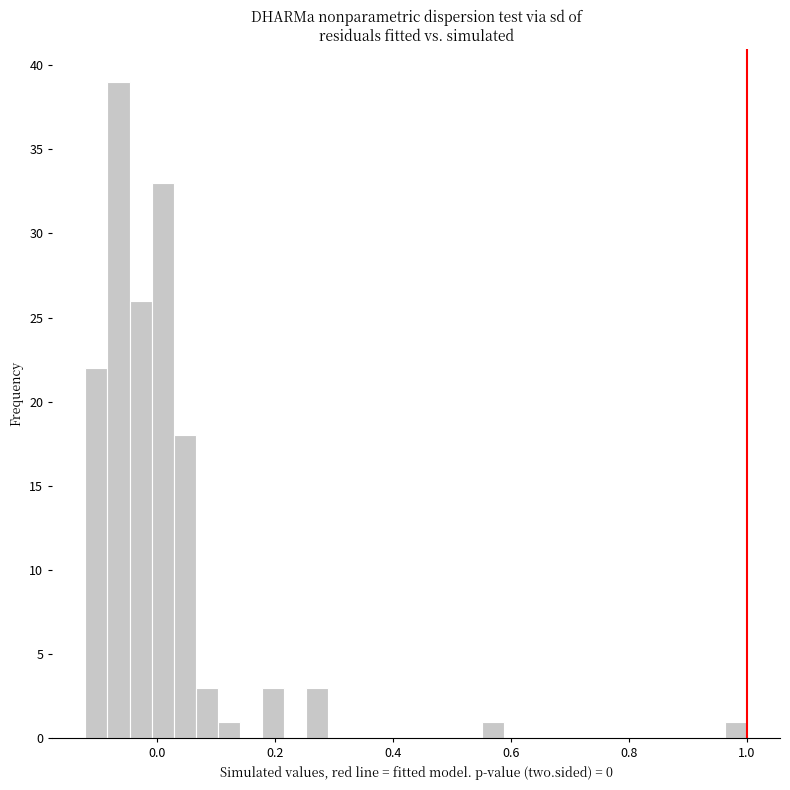

Around what value on the x-axis is the tallest bar? Give the approximate position of its centre, as read against the axis.

-0.06